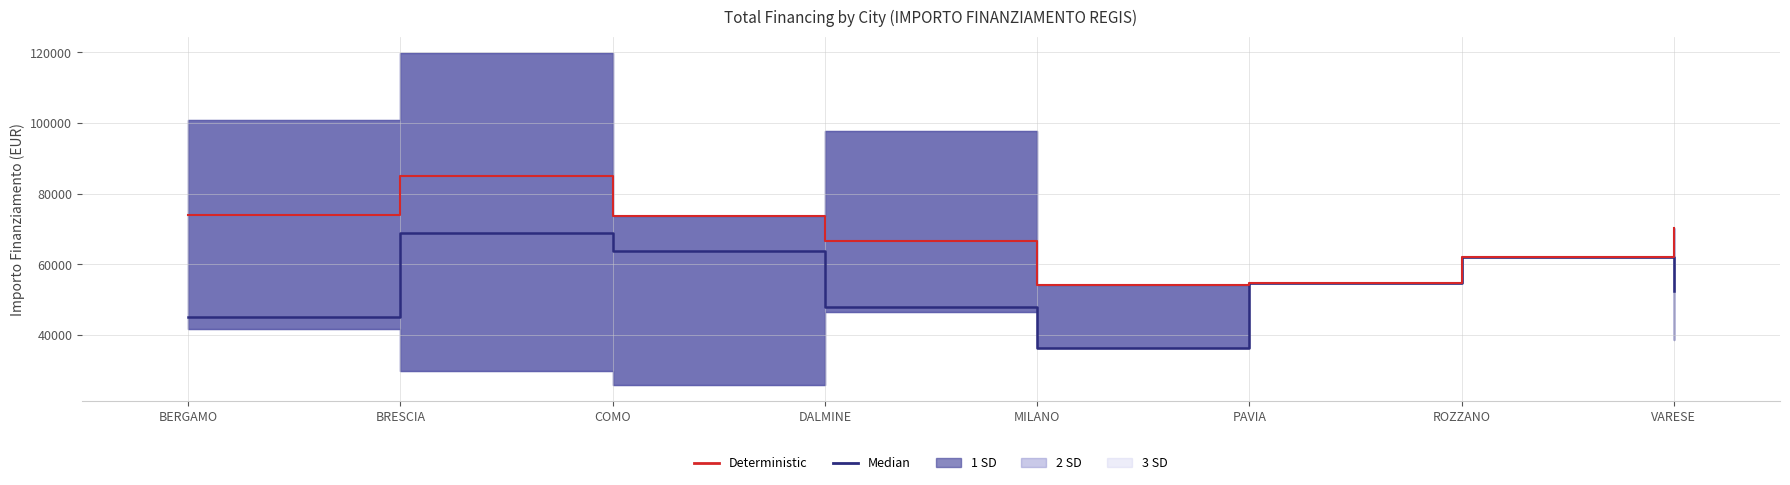

What position from the left is PAVIA?

6